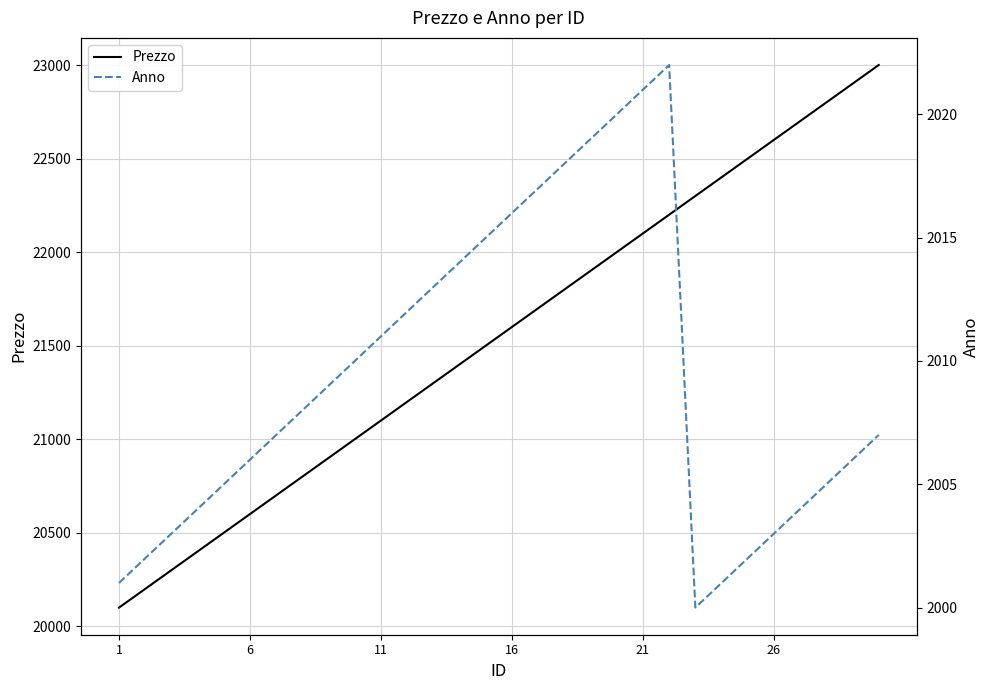

Reading left to right, transcribe all the data shown in this chart.

Prezzo: 20100	20200	20300	20400	20500	20600	20700	20800	20900	21000	21100	21200	21300	21400	21500	21600	21700	21800	21900	22000	22100	22200	22300	22400	22500	22600	22700	22800	22900	23000
Anno: 2001	2002	2003	2004	2005	2006	2007	2008	2009	2010	2011	2012	2013	2014	2015	2016	2017	2018	2019	2020	2021	2022	2000	2001	2002	2003	2004	2005	2006	2007